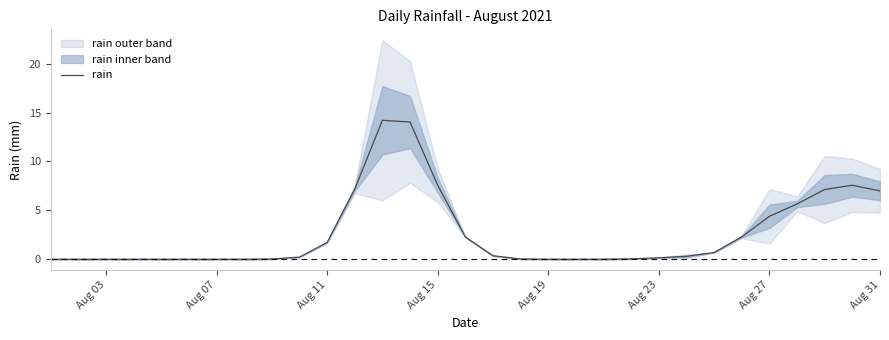

The rain series shows 10.5 at Aug 15. True or false?

False